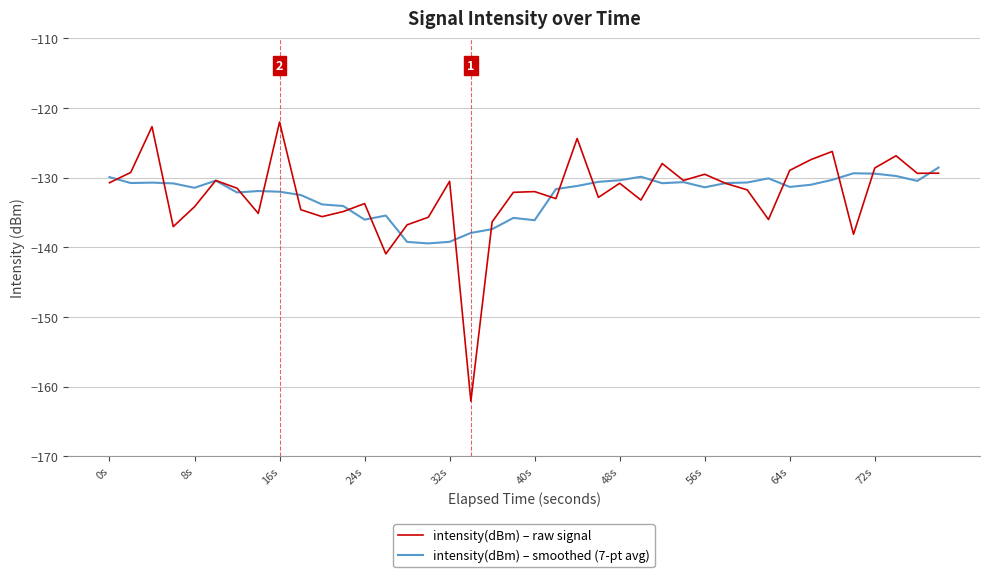

Rank the series by their maximum value, from highest to lowest.

intensity(dBm) – raw signal, intensity(dBm) – smoothed (7-pt avg)